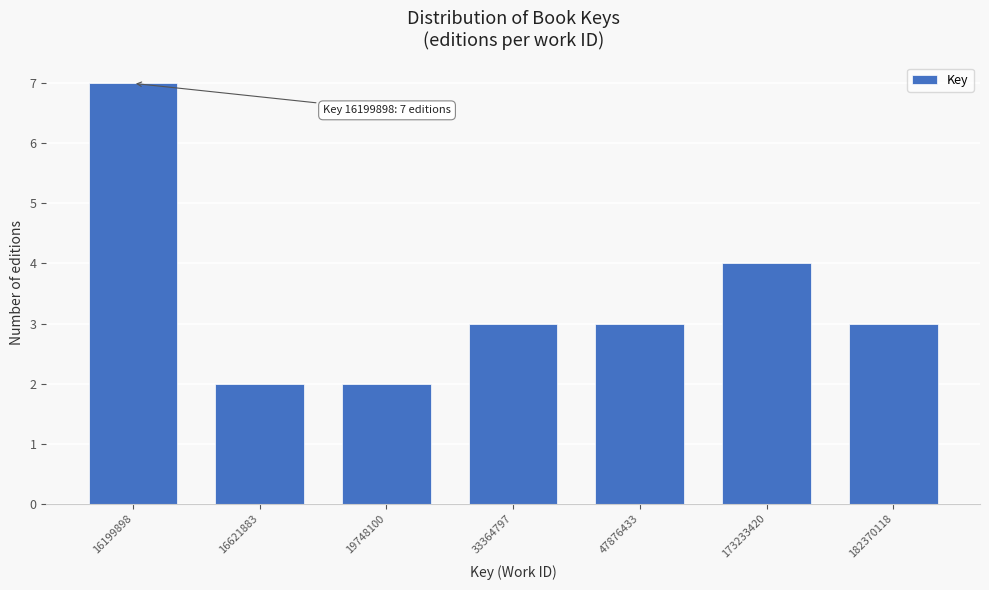

Reading right to left, list all the values displayed in this chart.

182370118=3	173233420=4	47876433=3	33364797=3	19748100=2	16621883=2	16199898=7